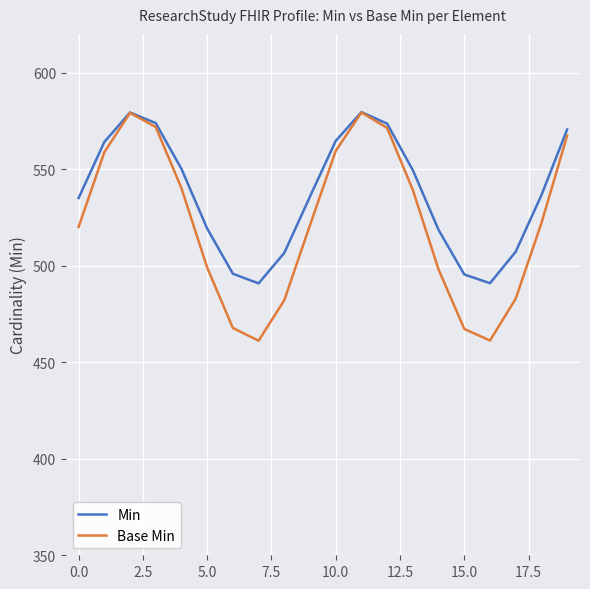

Count the number of categories in the chart.

20